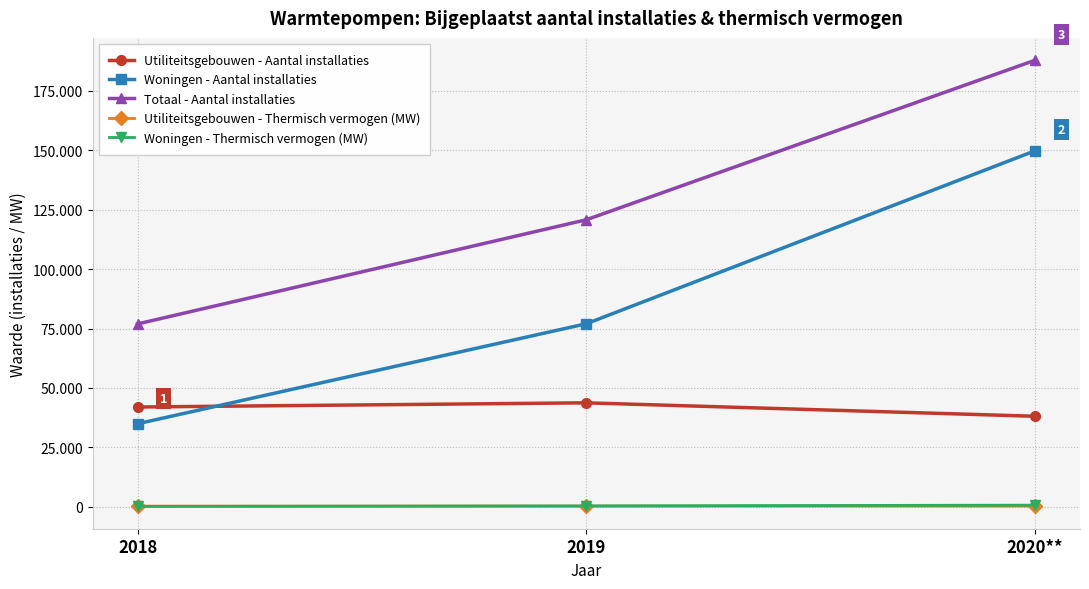

Between 2018 and 2020**, which is larger?

2018